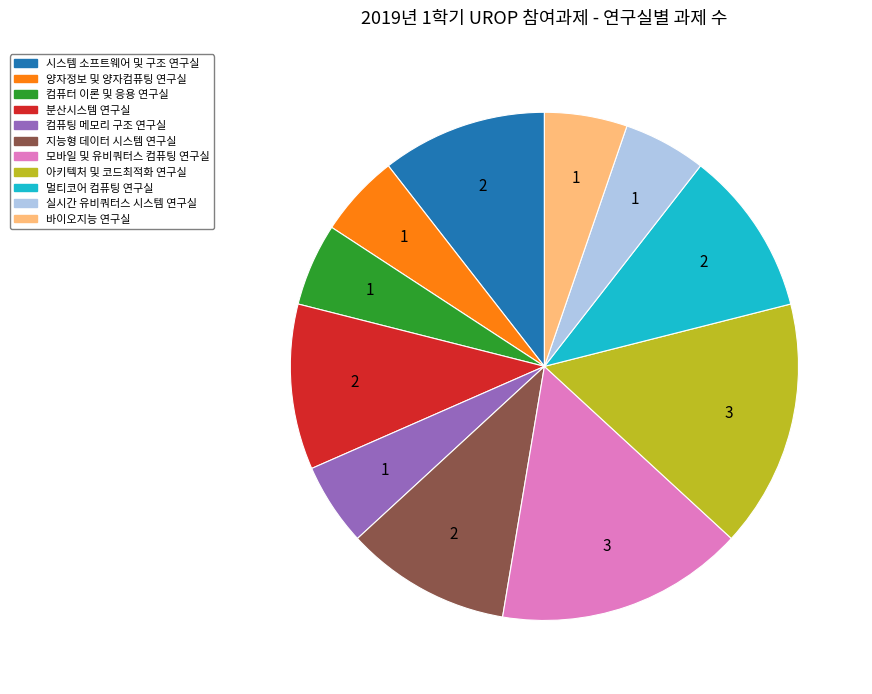

Is it true that 모바일 및 유비쿼터스 컴퓨팅 연구실 is 16% of the pie?

True